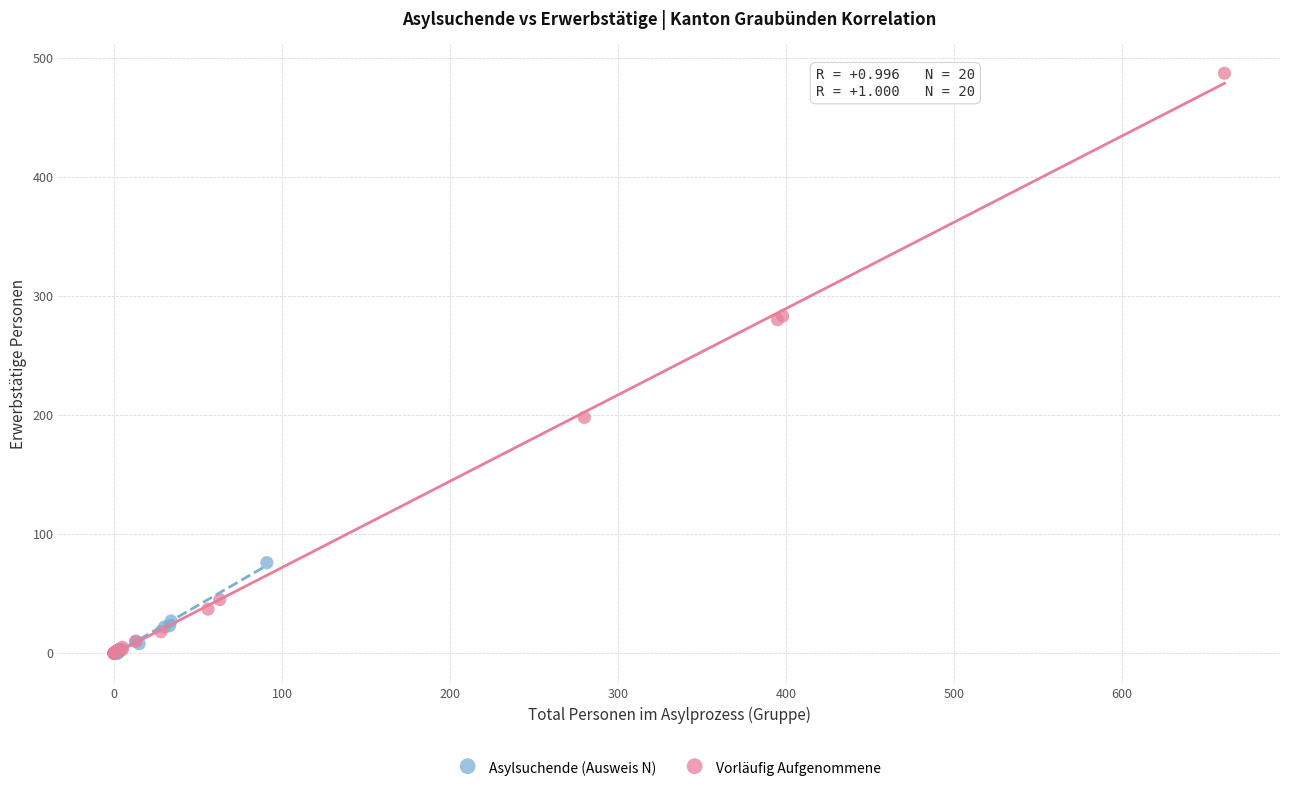

Which series has the widest spread of Y values?

Vorläufig Aufgenommene